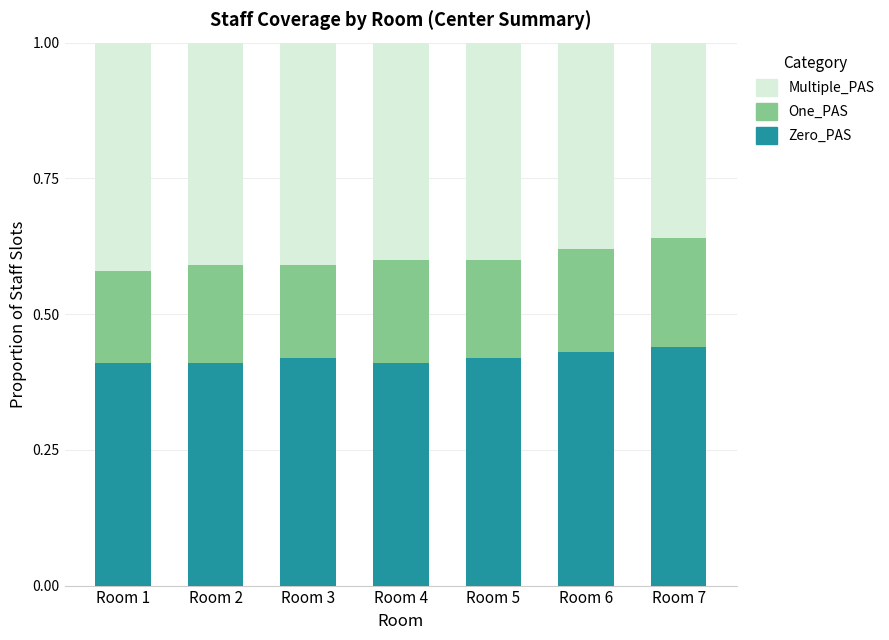

What is the sum of all Zero_PAS values?

2.9